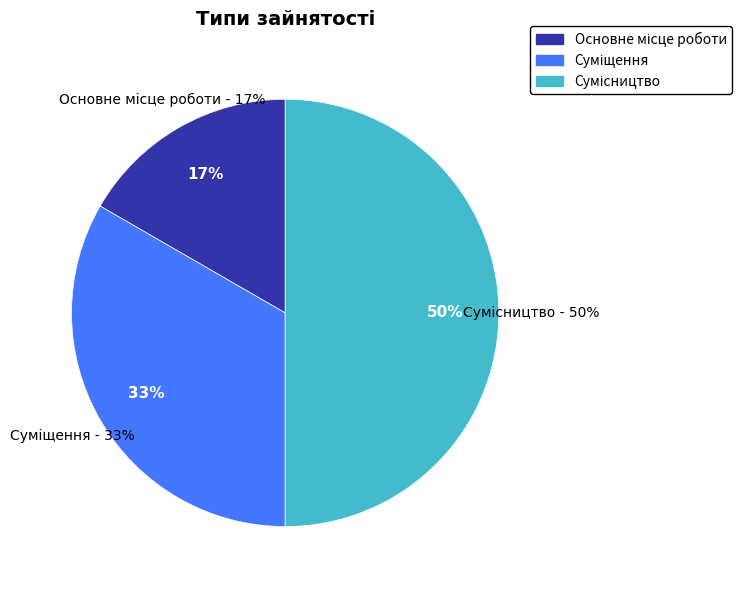

To the nearest percent, what is the combined percentage of Суміщення and Основне місце роботи?

50%